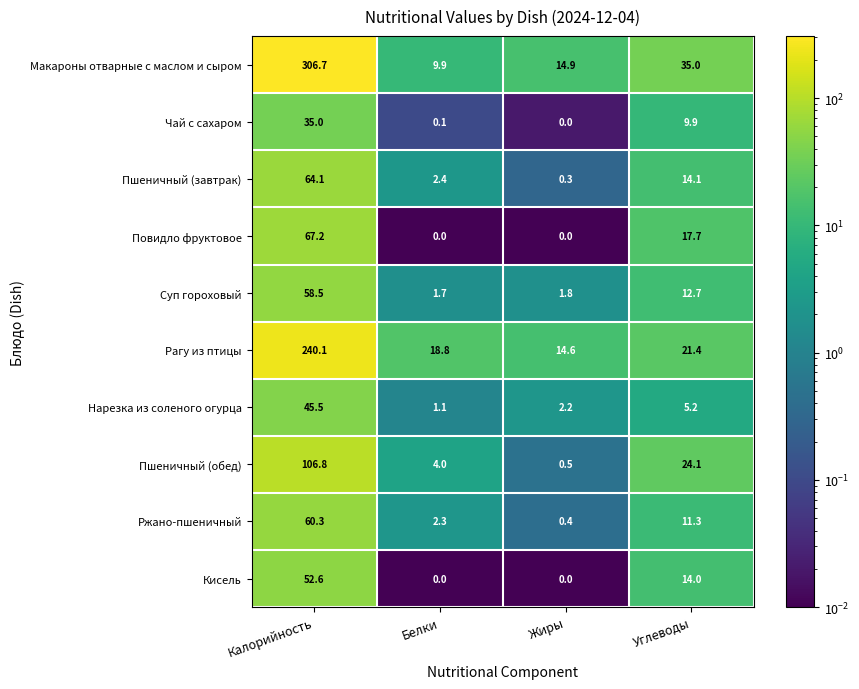

True or false: Нарезка из соленого огурца has a value of 1.8 at Белки.

False